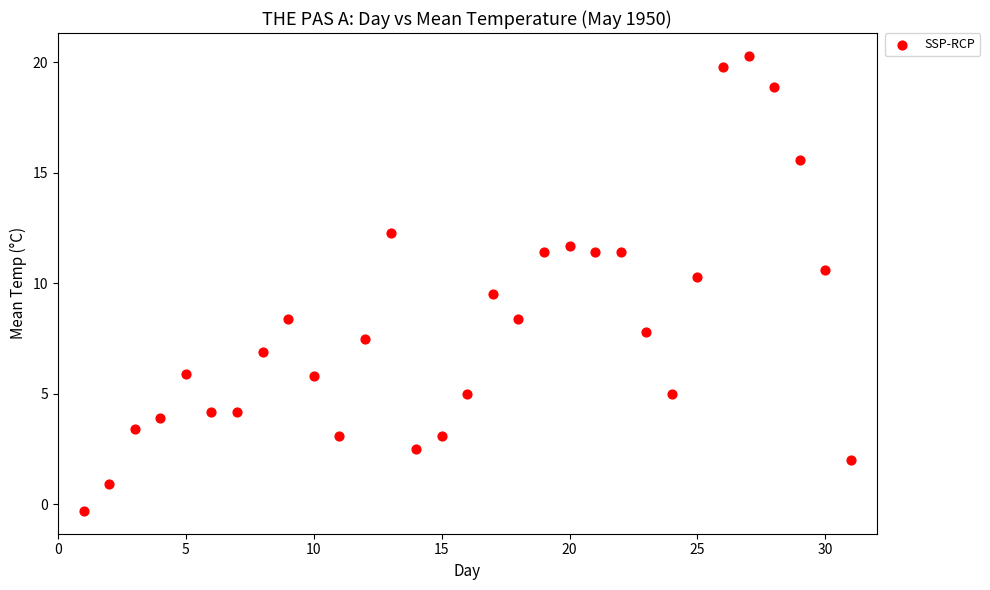

What is the range of Y values (max minus min)?

20.6